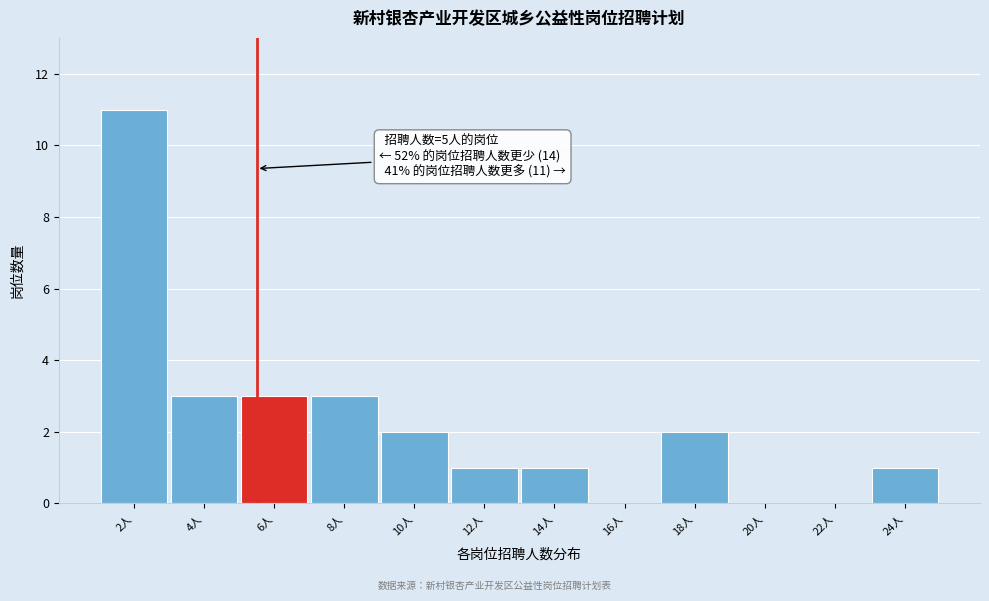

Reading left to right, what are all the values shown in this chart?

2人=11	4人=3	6人=3	8人=3	10人=2	12人=1	14人=1	16人=0	18人=2	20人=0	22人=0	24人=1